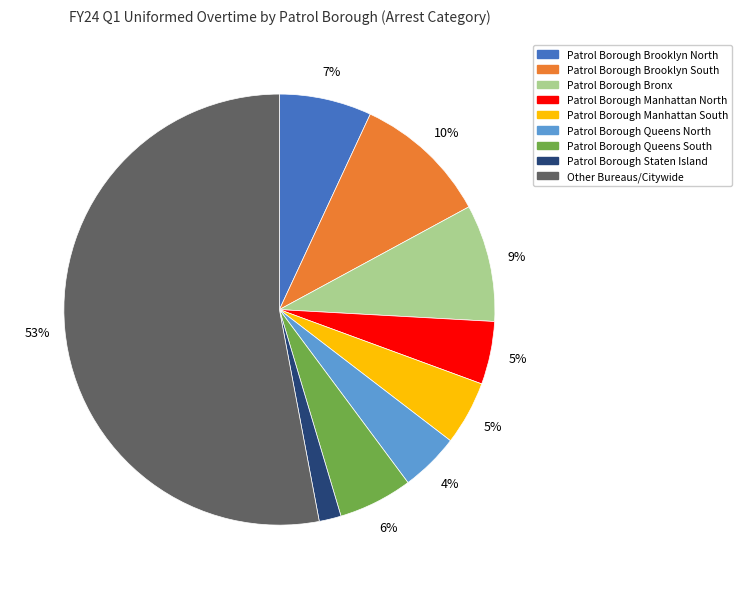

Is there a majority slice in this chart?

Yes